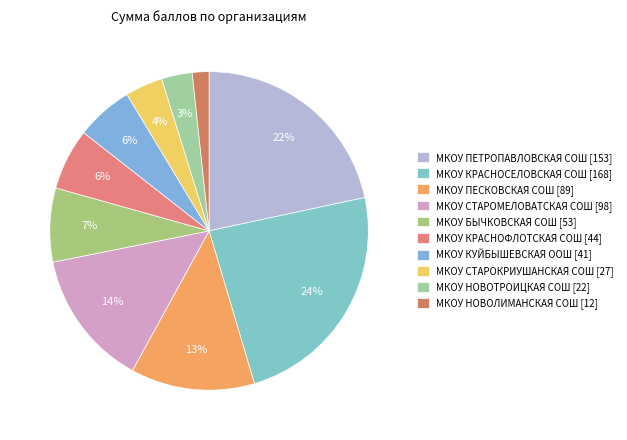

The МКОУ ПЕТРОПАВЛОВСКАЯ СОШ slice represents 22% of the pie. True or false?

True